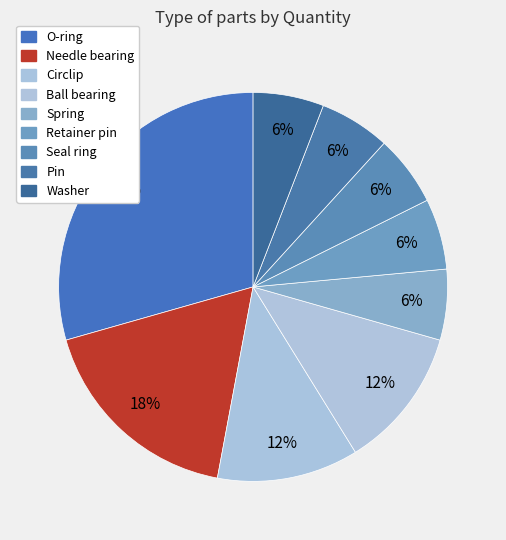

How many segments does this pie chart have?

9